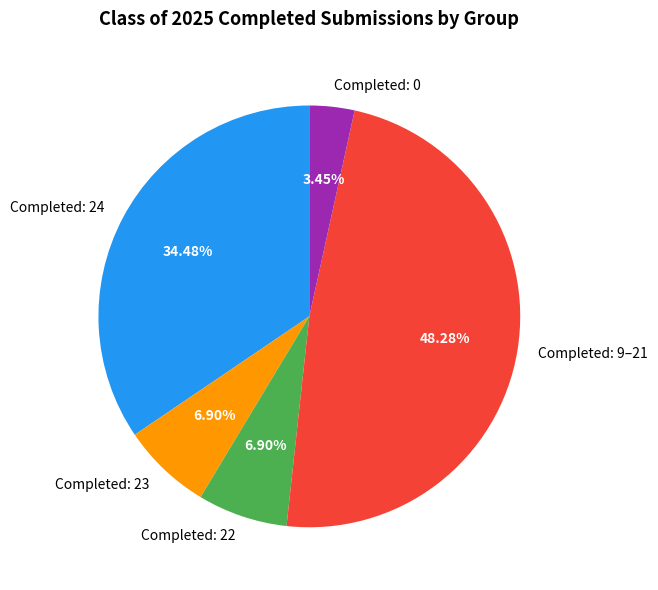

What is the ratio of the value at Completed: 9–21 to the value at Completed: 0?

14.0